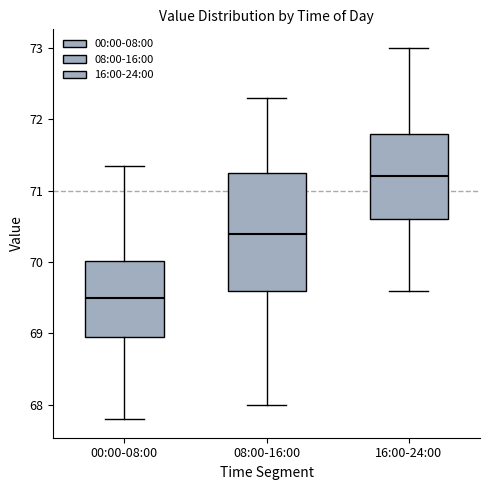

Reading left to right, transcribe this box plot: for each box, give where its median line is, the range the box spans, and where its two whiskers end, as read against the y-axis. The values are not printed on the chart, so give them approximately, as read against the axis.

00:00-08:00: median 69.5, box 68.9 to 70.0, whiskers 67.8 to 71.4
08:00-16:00: median 70.4, box 69.6 to 71.3, whiskers 68.0 to 72.3
16:00-24:00: median 71.2, box 70.6 to 71.8, whiskers 69.6 to 73.0